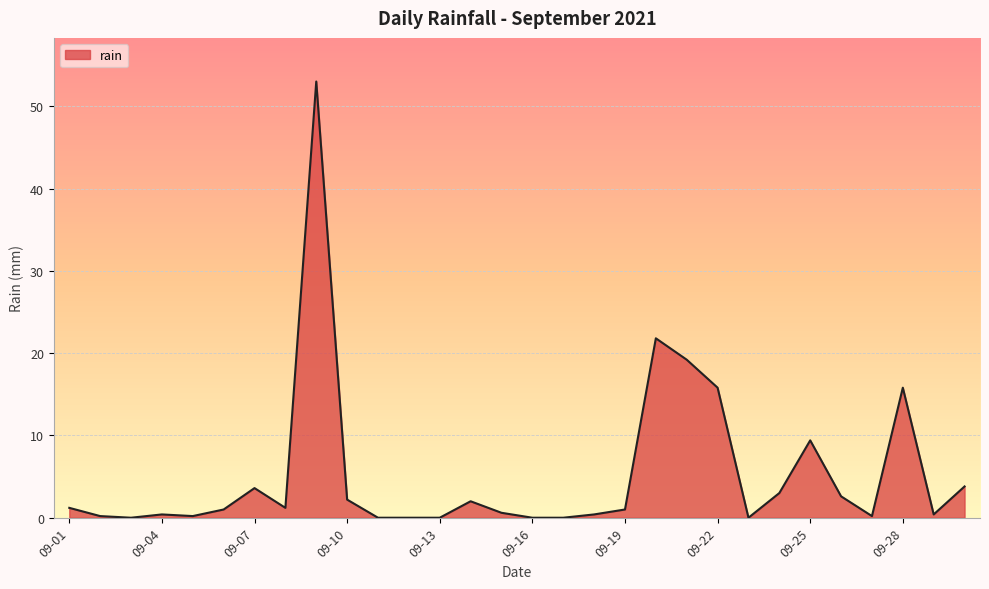

What is the difference between the maximum and minimum values?

53.0